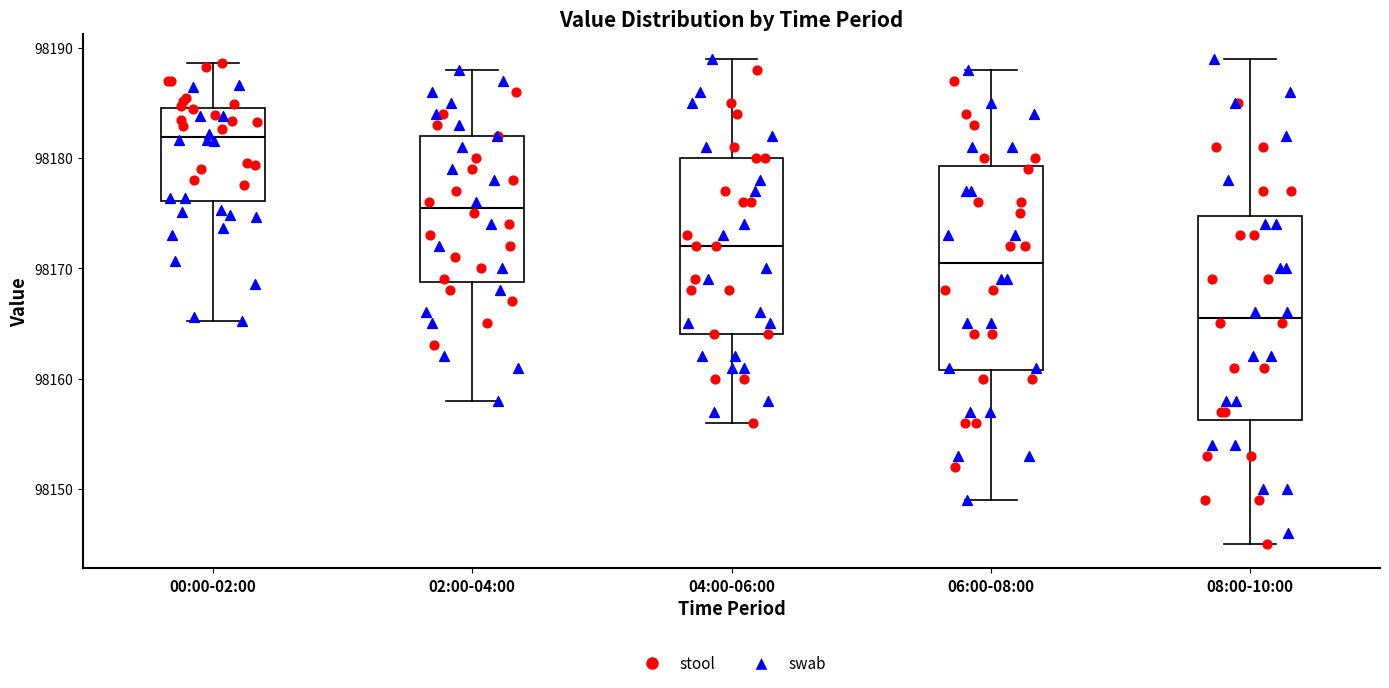

Reading left to right, transcribe this box plot: for each box, give where its median line is, the range the box spans, and where its two whiskers end, as read against the y-axis. The values are not printed on the chart, so give them approximately, as read against the axis.

00:00-02:00: median 98182, box 98176 to 98185, whiskers 98165 to 98189
02:00-04:00: median 98176, box 98169 to 98182, whiskers 98158 to 98188
04:00-06:00: median 98172, box 98164 to 98180, whiskers 98156 to 98189
06:00-08:00: median 98171, box 98161 to 98179, whiskers 98149 to 98188
08:00-10:00: median 98166, box 98156 to 98175, whiskers 98145 to 98189